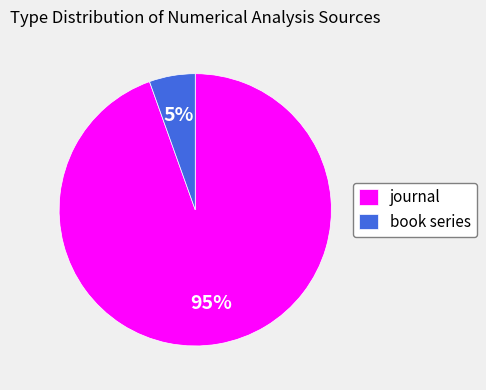

Between book series and journal, which is larger?

journal